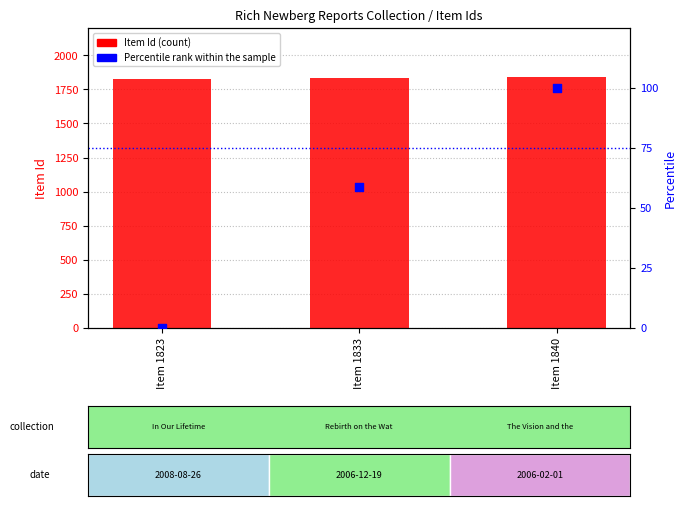

Which series has the widest spread of Y values?

Percentile rank within the sample